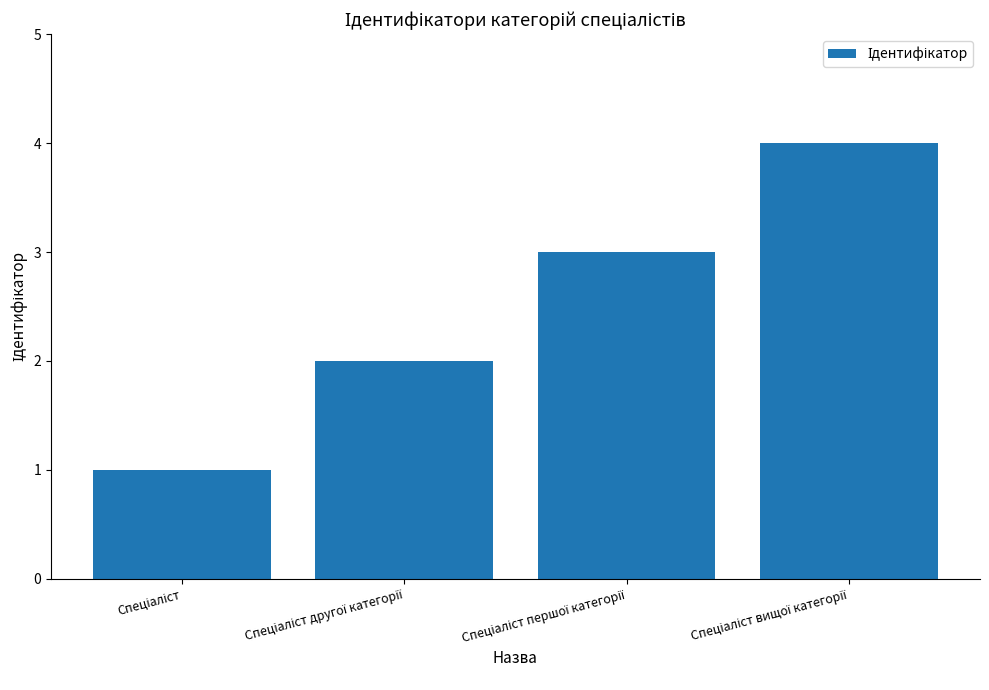

What is the difference between the maximum and minimum values?

3